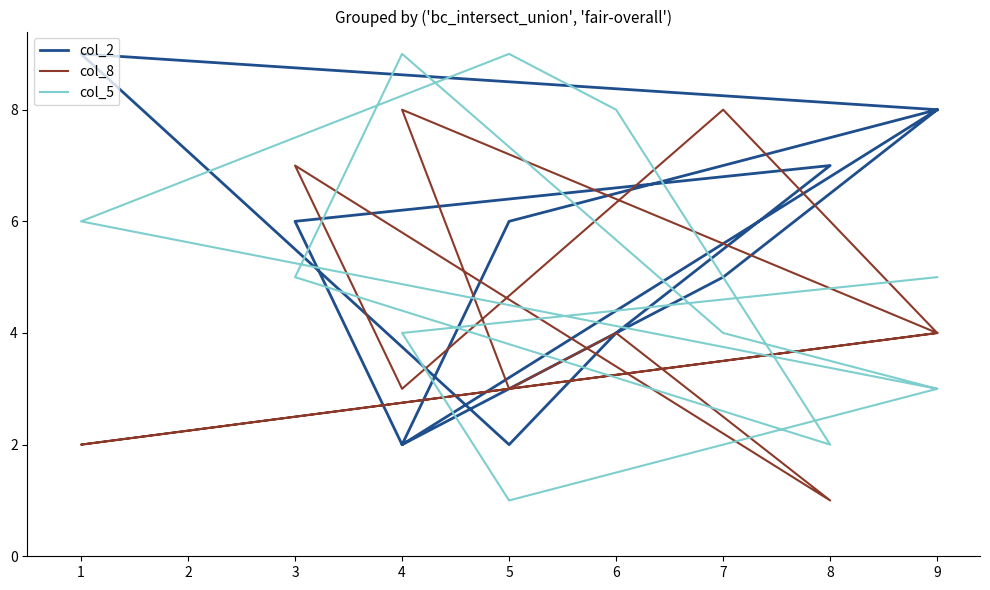

Between 6 and 9, which series saw the biggest shift?

col_5